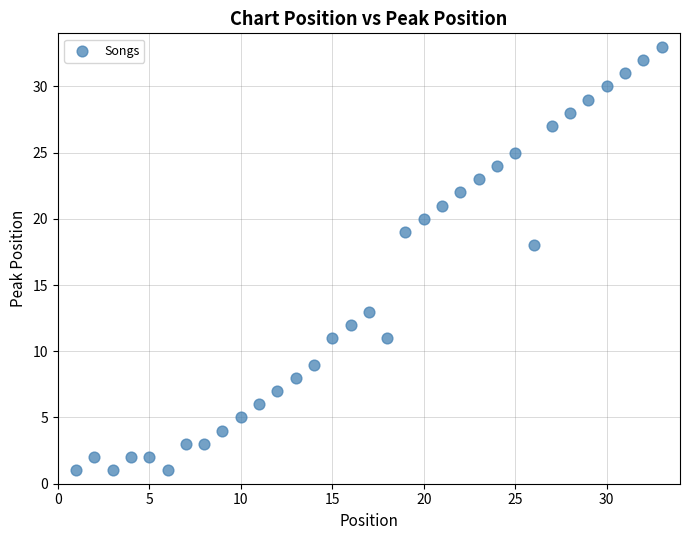

What Y value in the scatter plot is closest to 17?

18